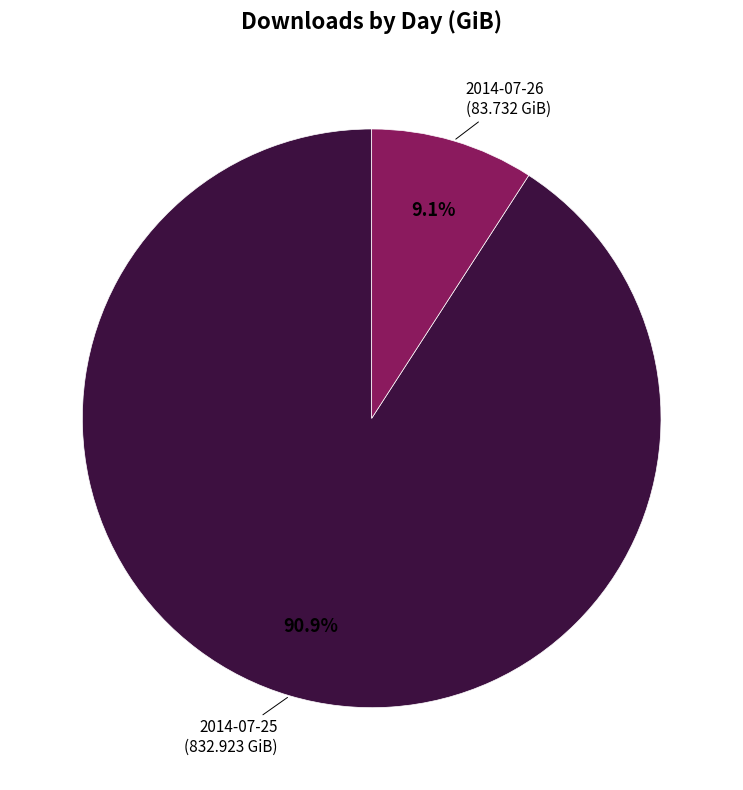

Does 2014-07-26 account for over 50% of the chart?

No